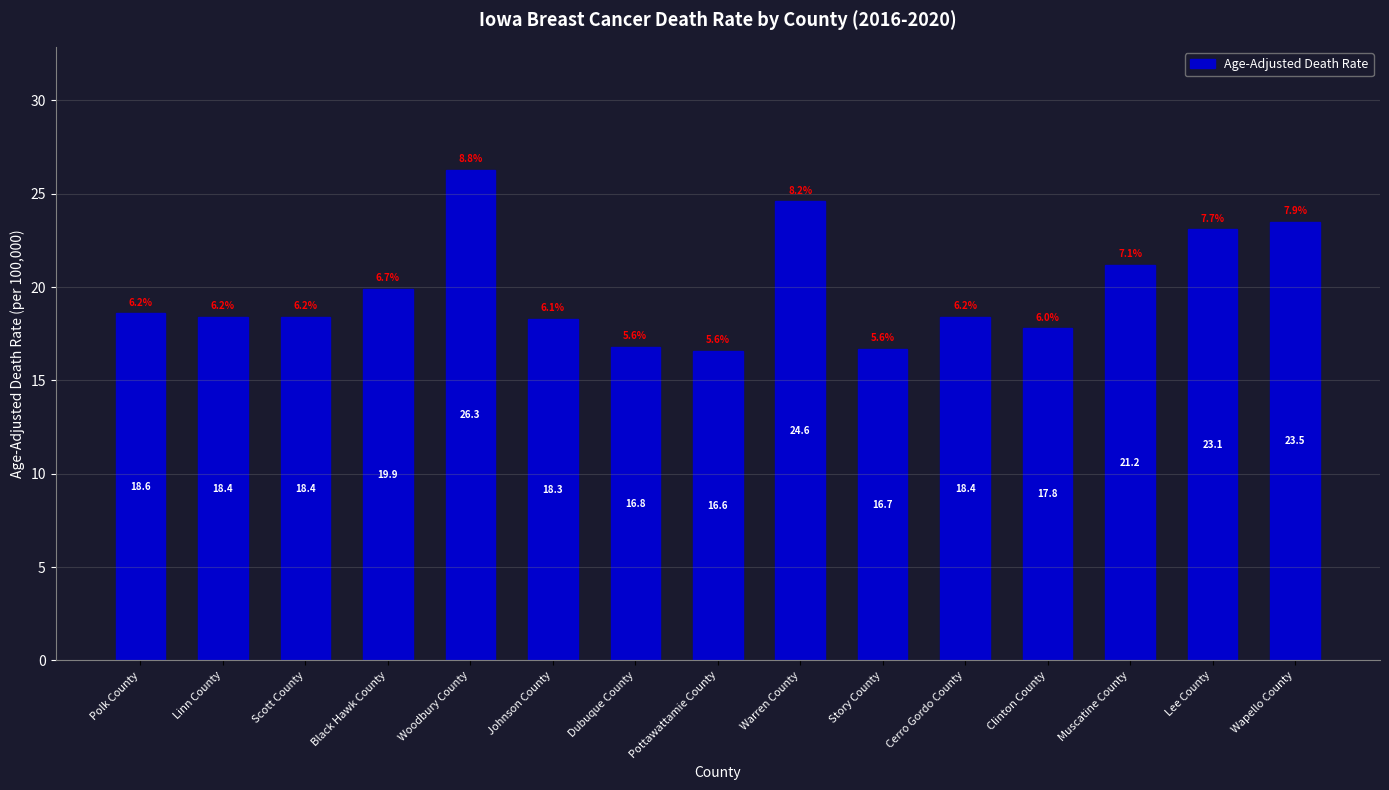

The chart shows a value of 26.3 at Woodbury County. True or false?

True